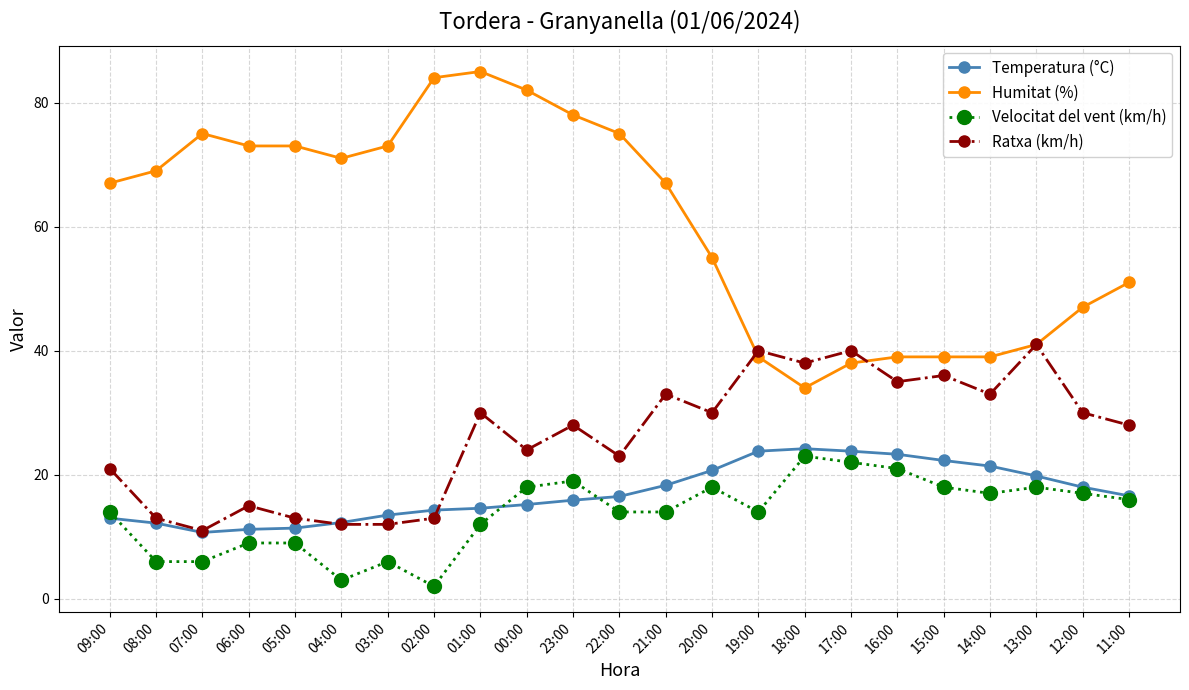

True or false: Ratxa (km/h) has more than 2 points higher than both neighbors.

True